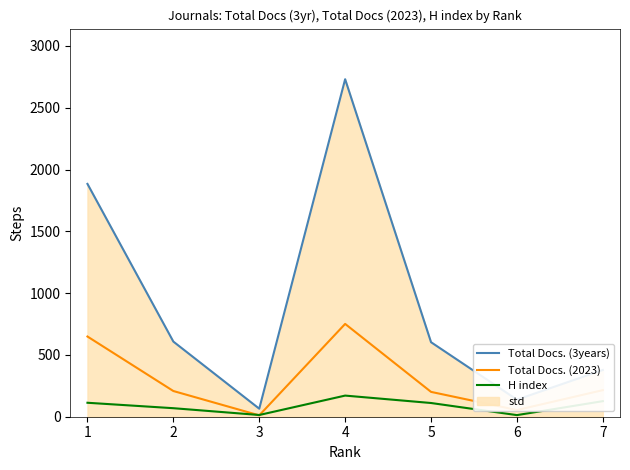

Which series ends up on top after the final intersection of Total Docs. (2023) and H index?

Total Docs. (2023)